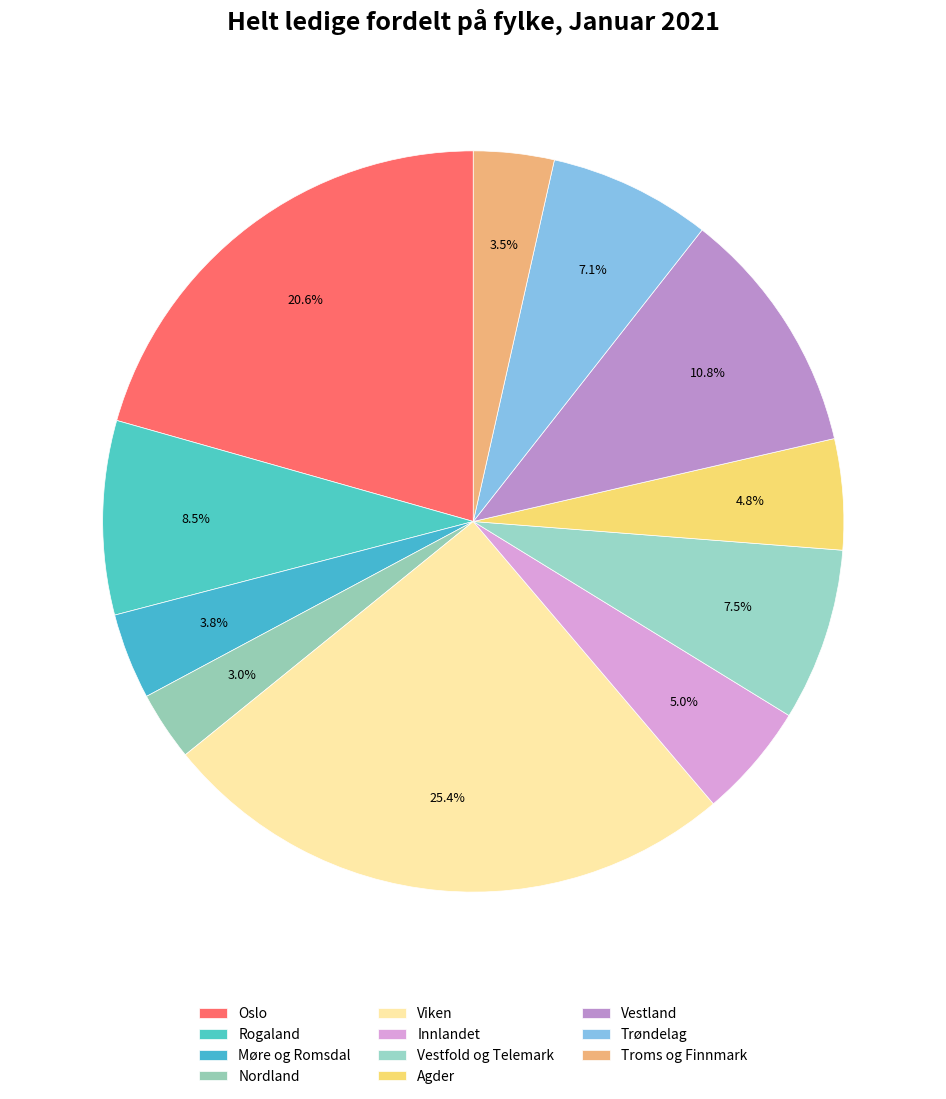

How many segments does this pie chart have?

11